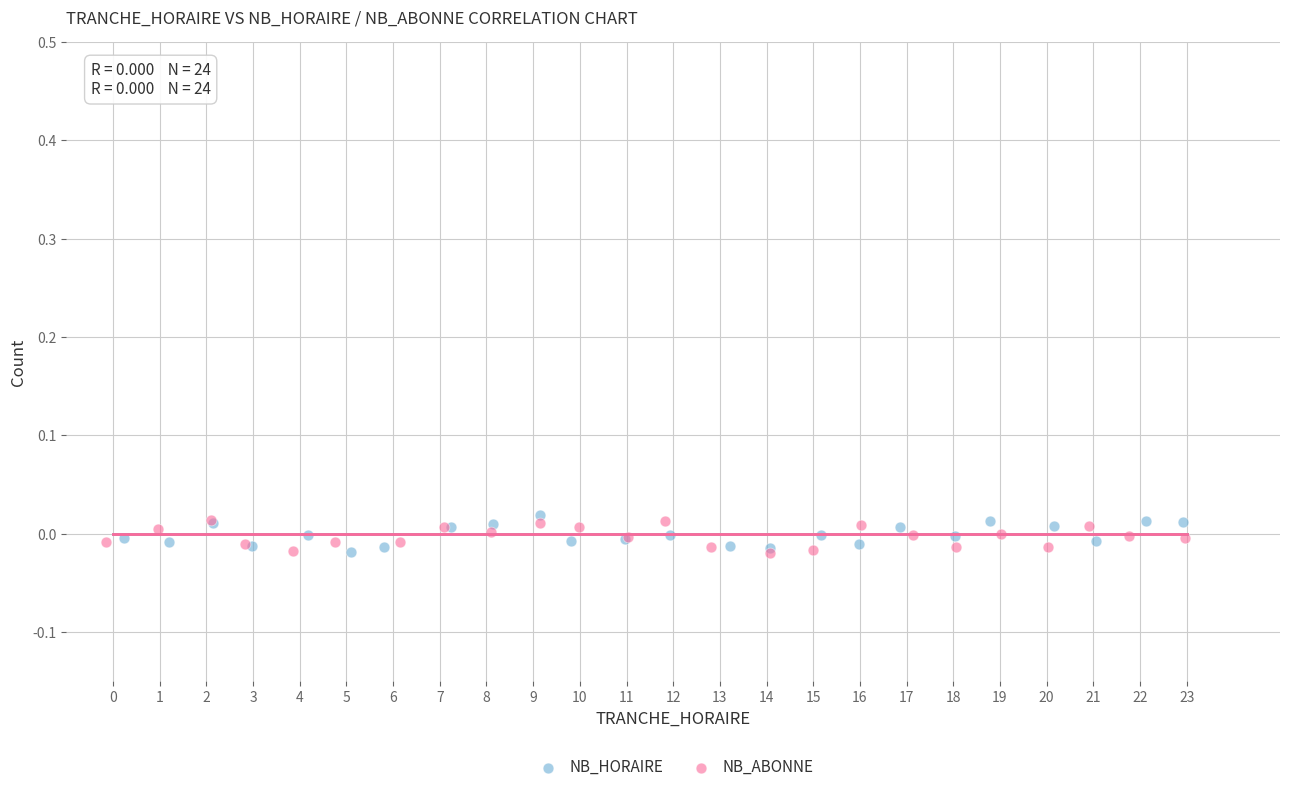

What are all the series names shown in the legend?

NB_HORAIRE, NB_ABONNE